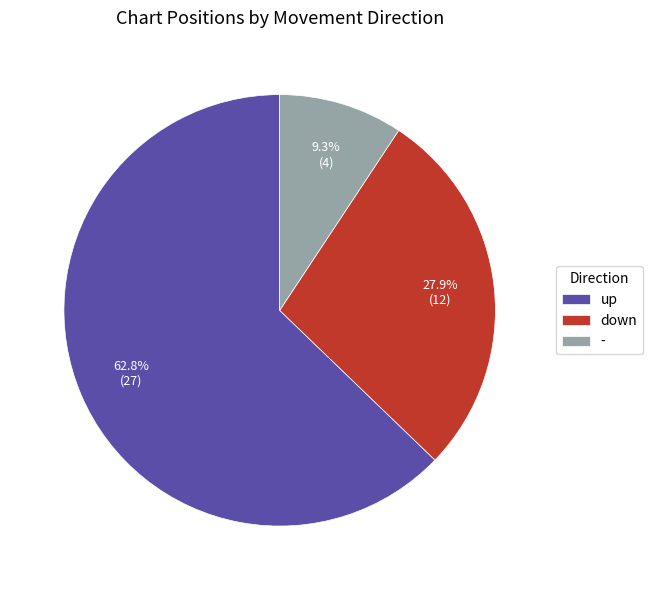

Is there any slice that represents more than half of the pie?

Yes